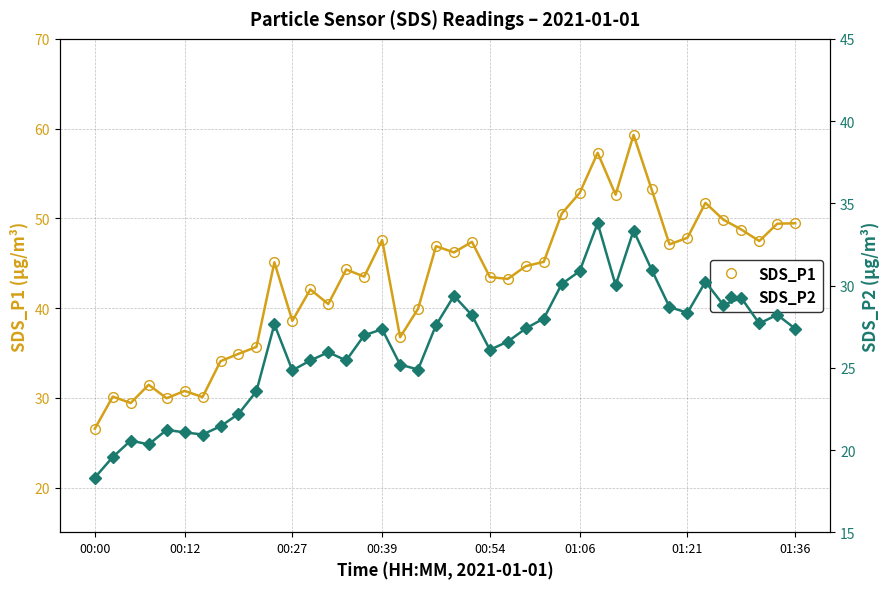

Rank the series by their maximum value, from lowest to highest.

SDS_P2, SDS_P1